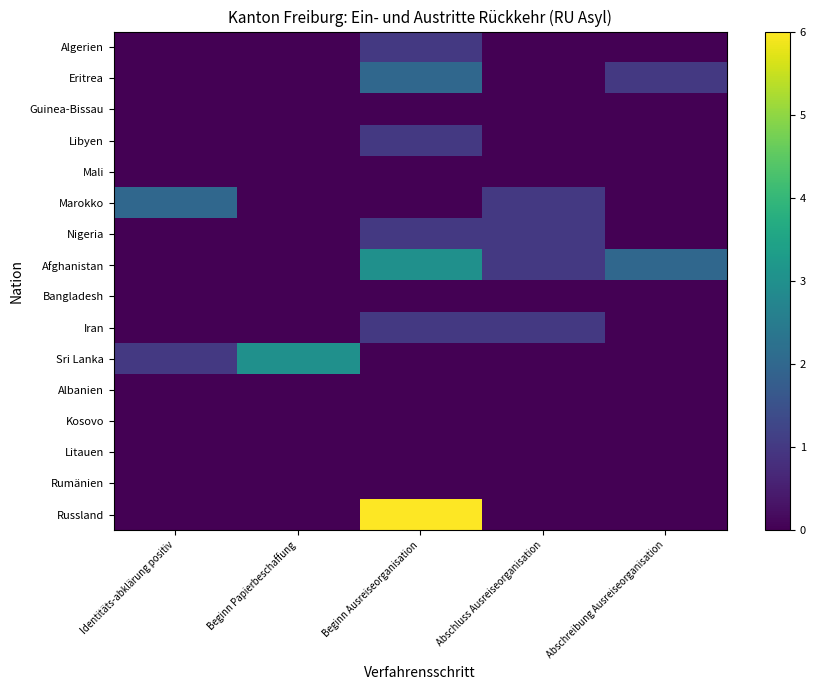

What is the spread (max minus min) of values at Abschreibung Ausreiseorganisation?

2